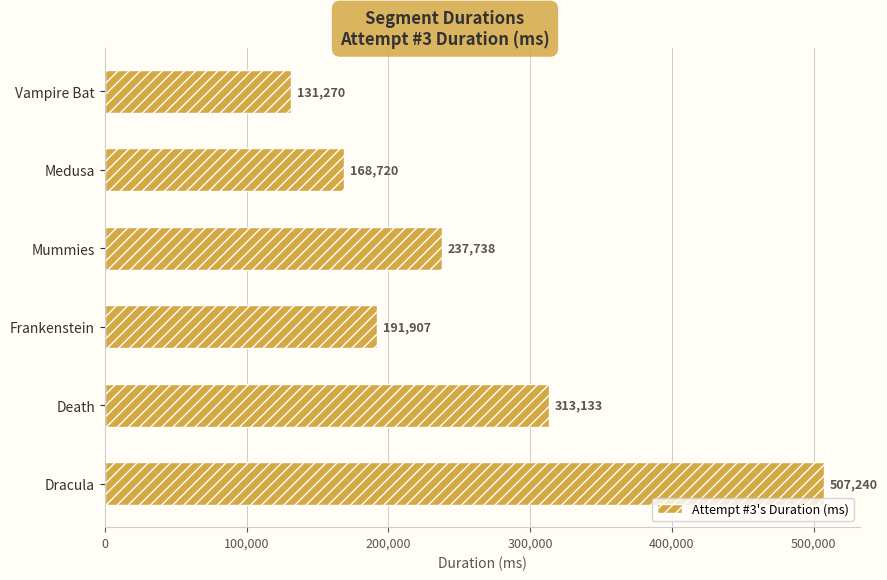

At which category does the chart reach its peak across all series?

Dracula